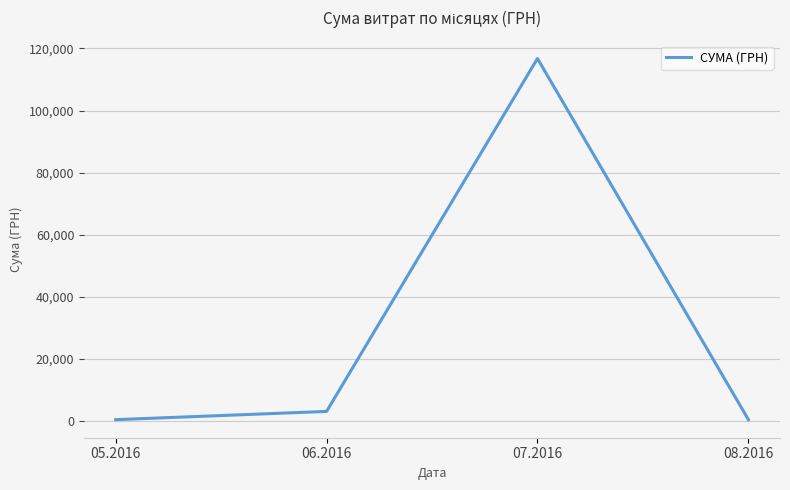

Which category has the highest value across all series?

07.2016